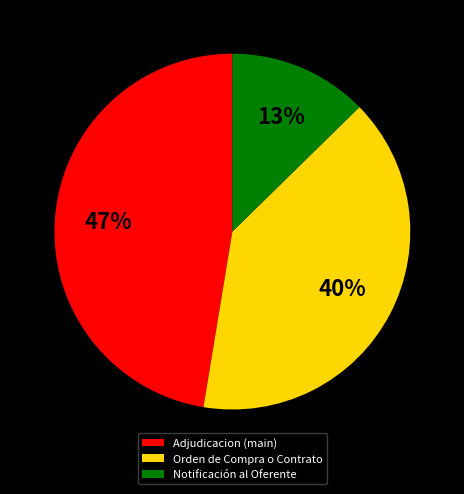

Between Orden de Compra o Contrato and Adjudicacion (main), which is larger?

Adjudicacion (main)